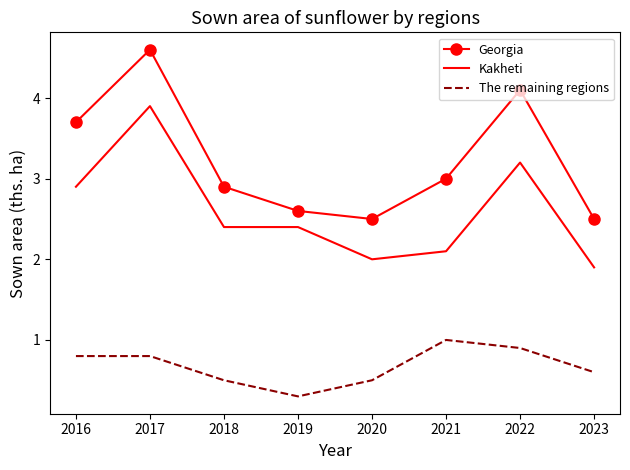

Rank the series by their average value, from highest to lowest.

Georgia, Kakheti, The remaining regions